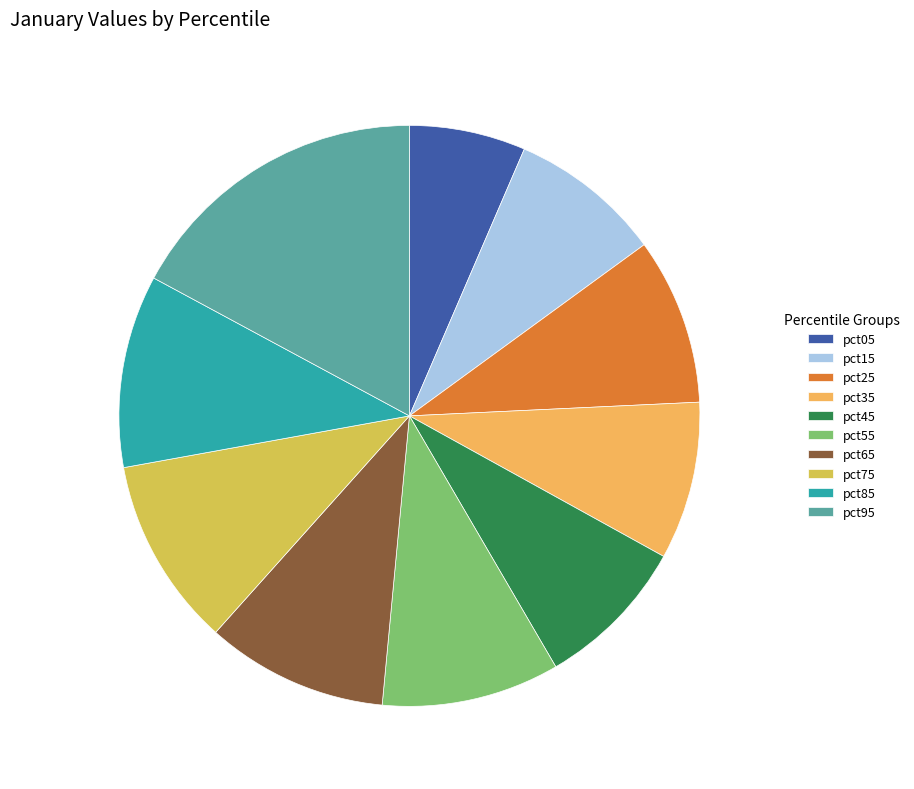

How many slices are in this pie chart?

10